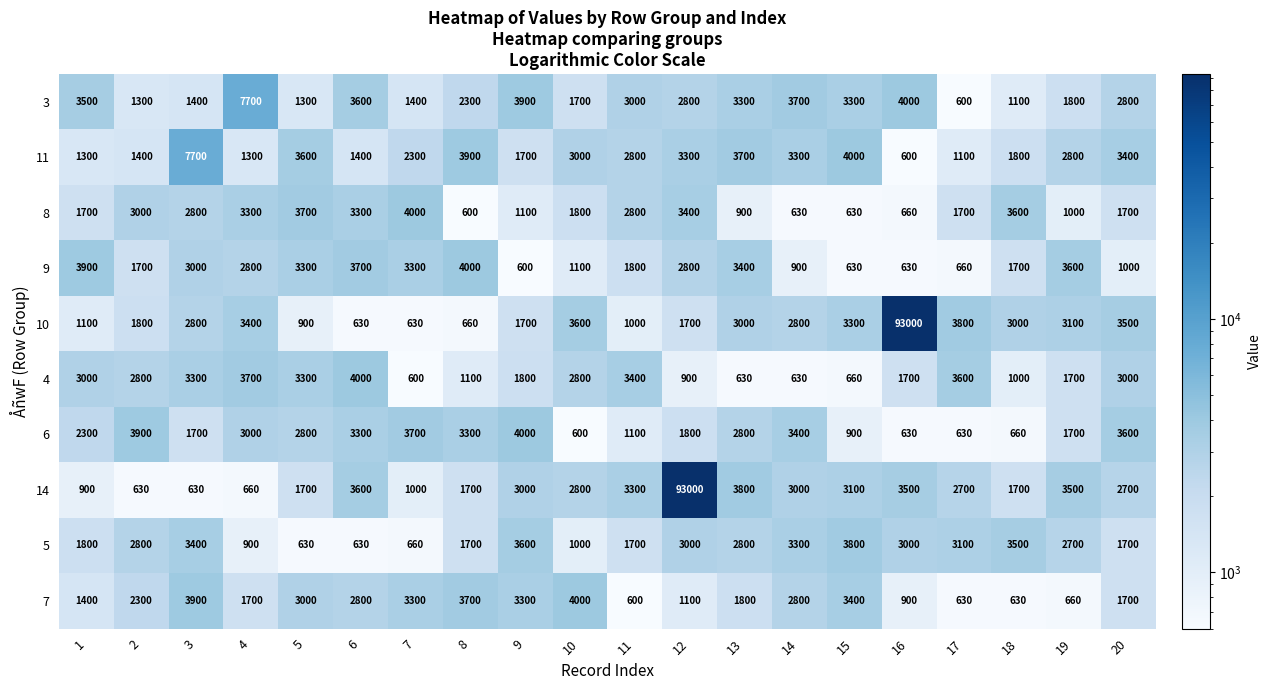

True or false: 8 has a value of 900 at 13.

True